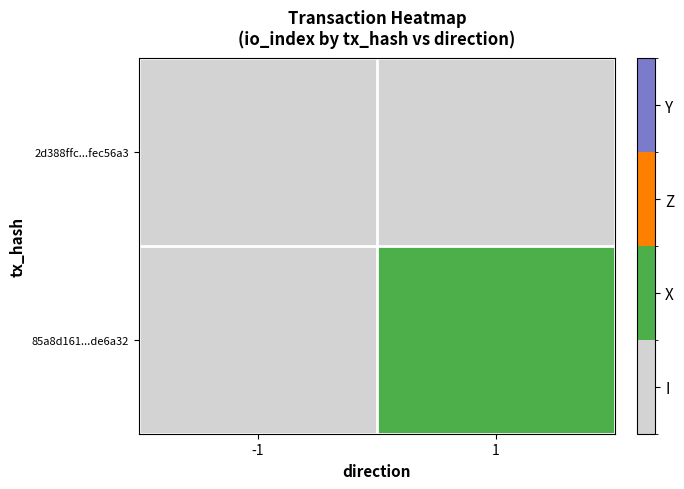

At how many categories does at least one series exceed 0?

1